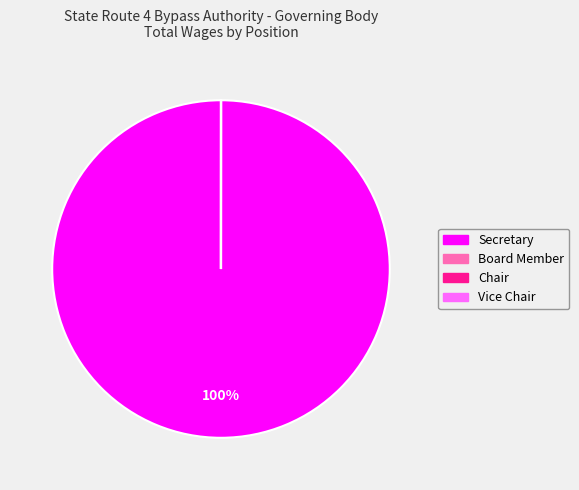

Which category has the biggest portion of the pie?

Secretary